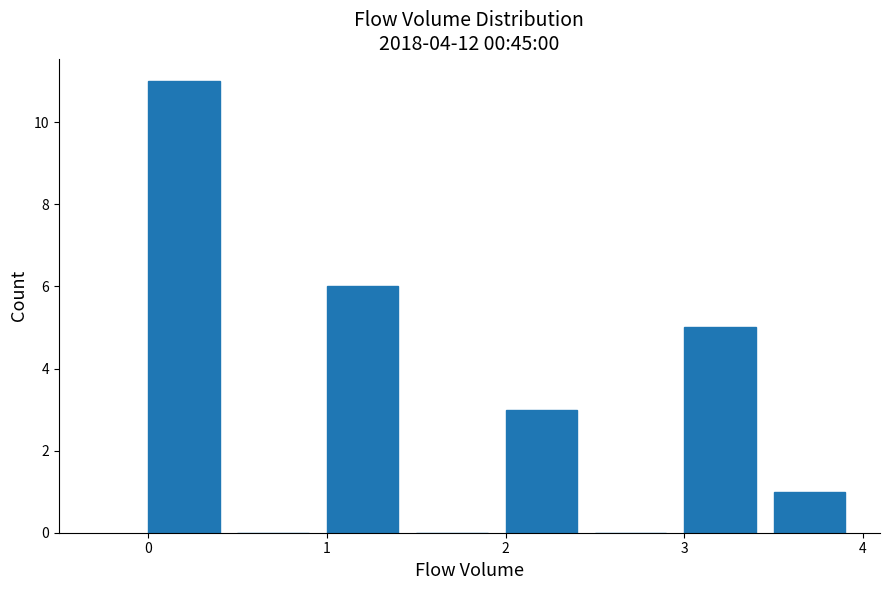

What is the height of the bar covering 1.0 to 1.5 on the x-axis? The values are not printed on the chart, so give them approximately, as read against the axis.

6